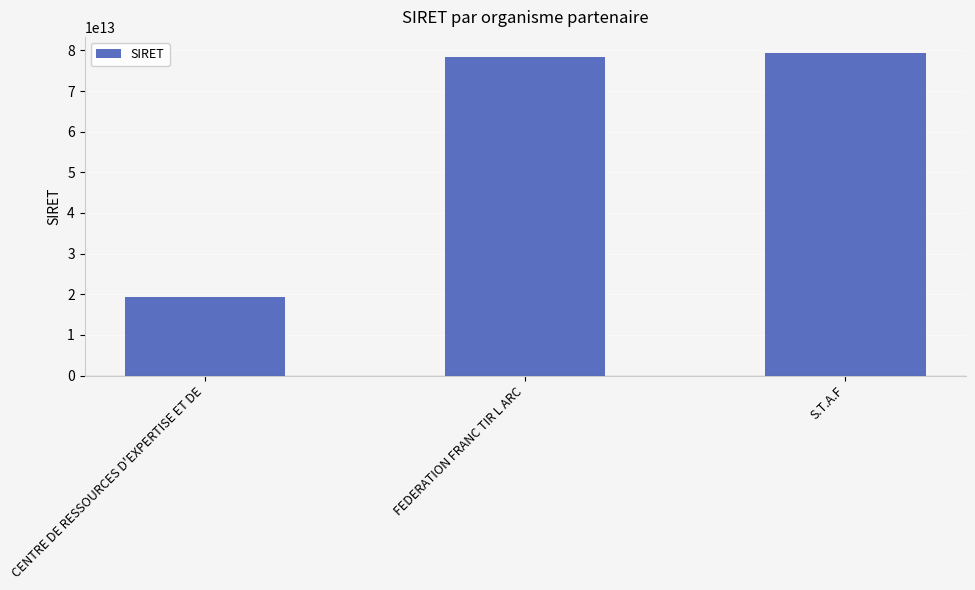

What is the label of the 1st bar from the left?

CENTRE DE RESSOURCES D'EXPERTISE ET DE